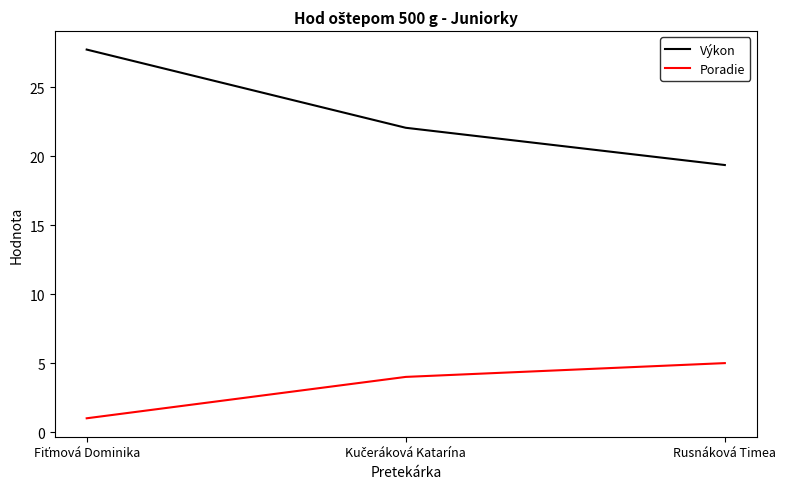

At how many categories does at least one series exceed 10?

3